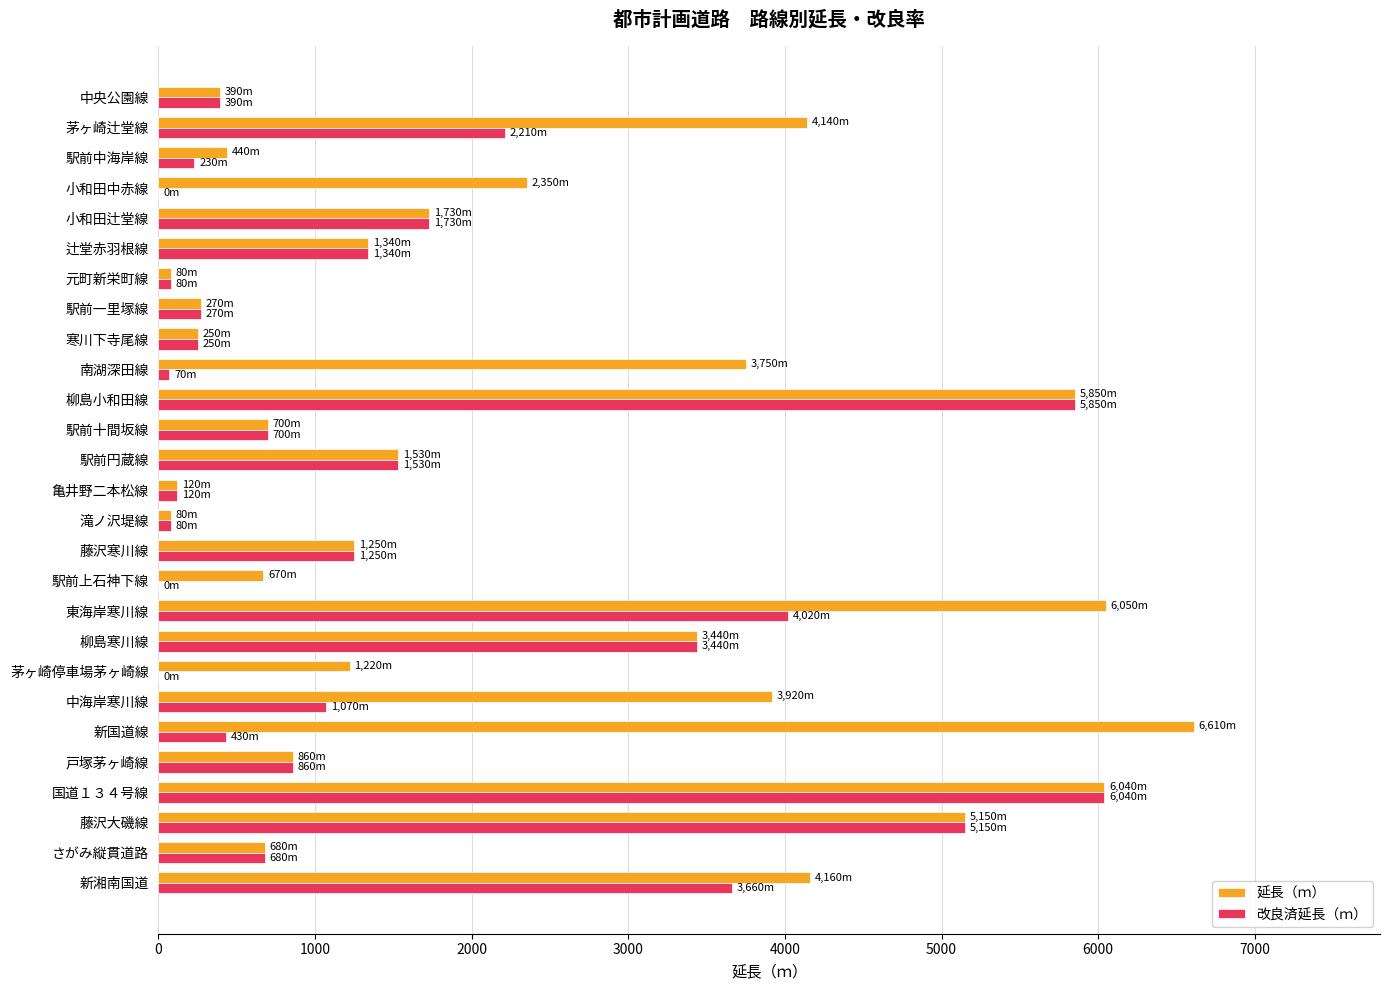

Which category has the highest value in the 改良済延長（ｍ） series?

国道１３４号線